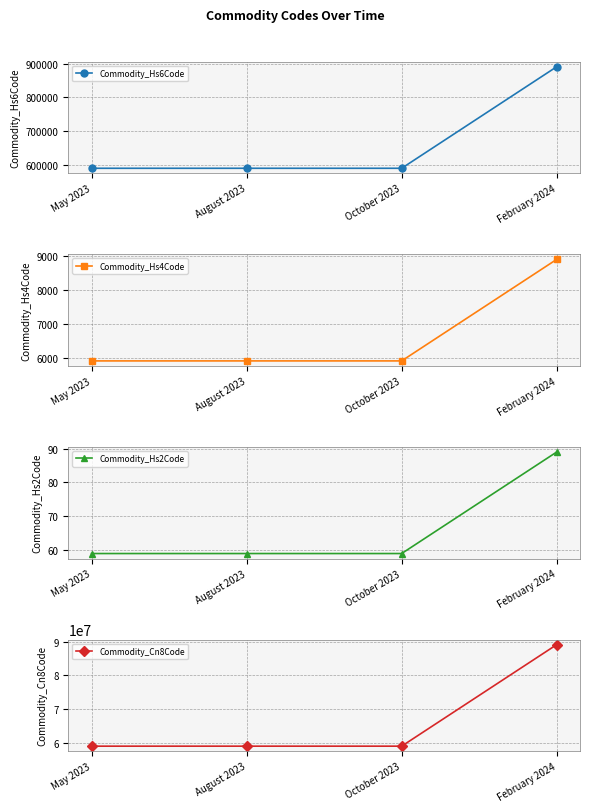

Reading right to left, what are all the values shown in this chart?

Commodity_Hs6Code: 890790	590310	590310	590310
Commodity_Hs4Code: 8907	5903	5903	5903
Commodity_Hs2Code: 89	59	59	59
Commodity_Cn8Code: 89079000	59031090	59031090	59031090